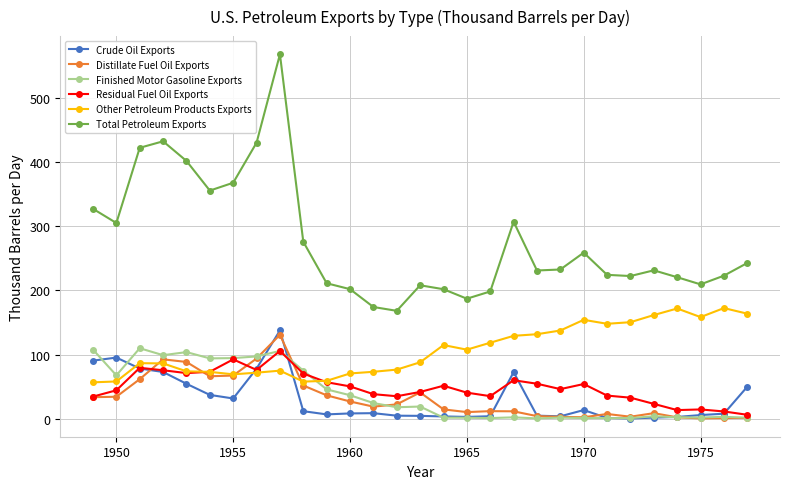

How many lines are shown in the chart?

6